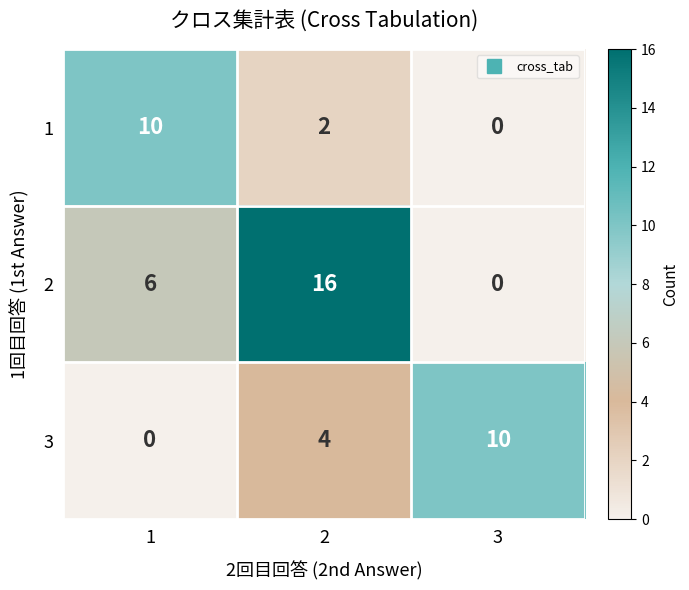

What is the sum of all 3 values?

14